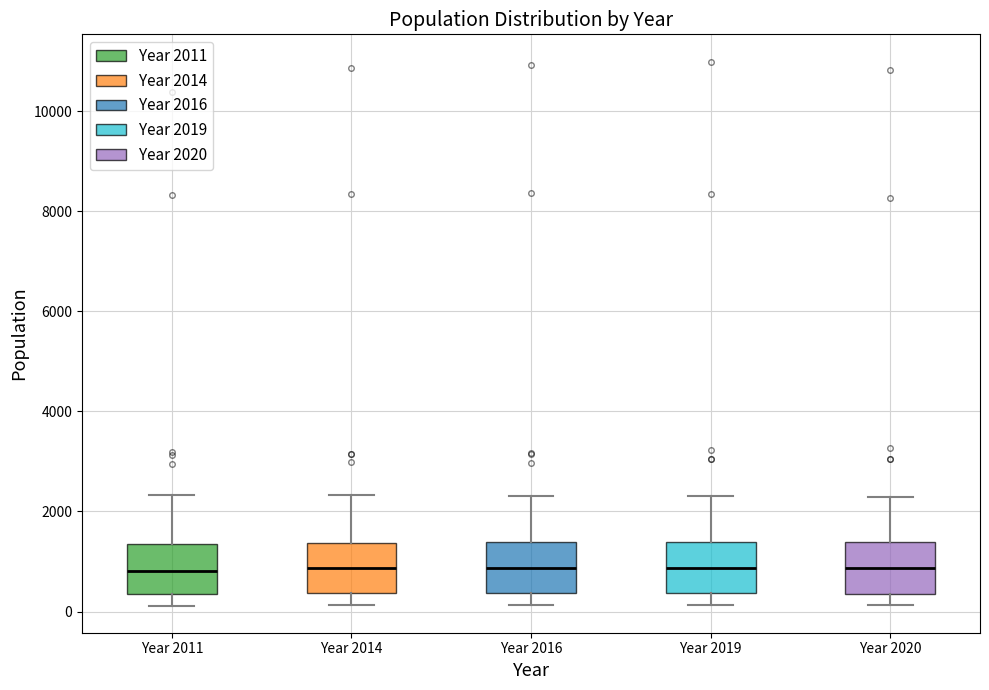

Reading left to right, read every box against the y-axis: the position of its median line, the range the box covers, and the ends of its whiskers. The values are not printed on the chart, so give them approximately, as read against the axis.

Year 2011: median 800, box 400 to 1400, whiskers 200 to 2400
Year 2014: median 800, box 400 to 1400, whiskers 200 to 2400
Year 2016: median 800, box 400 to 1400, whiskers 200 to 2400
Year 2019: median 800, box 400 to 1400, whiskers 200 to 2400
Year 2020: median 800, box 400 to 1400, whiskers 200 to 2200